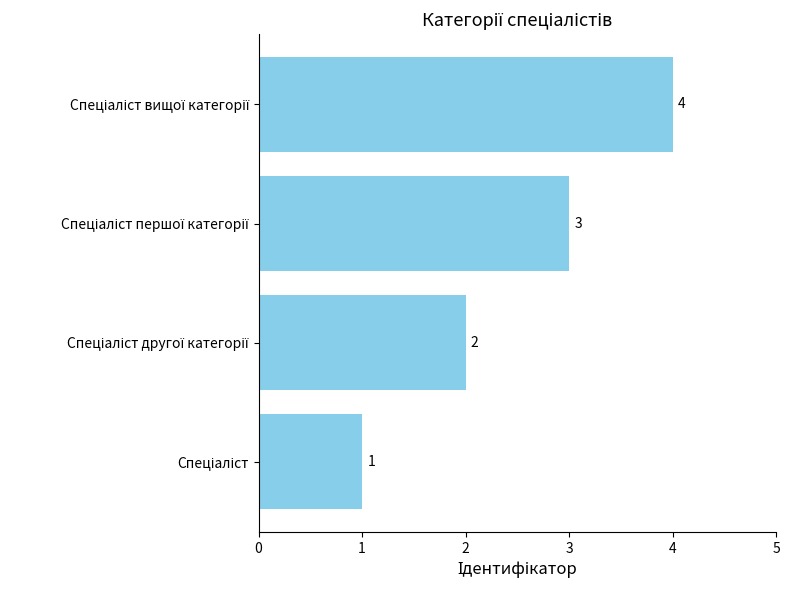

What is the smallest value displayed?

1